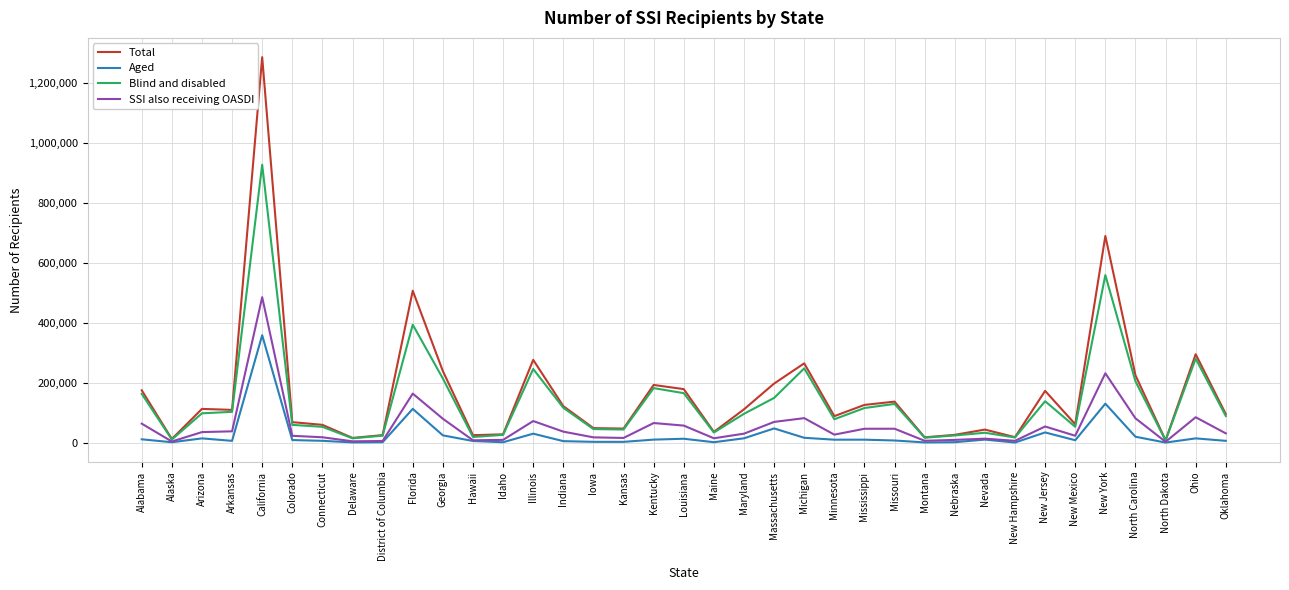

List the series in order of their peak value, highest first.

Total, Blind and disabled, SSI also receiving OASDI, Aged